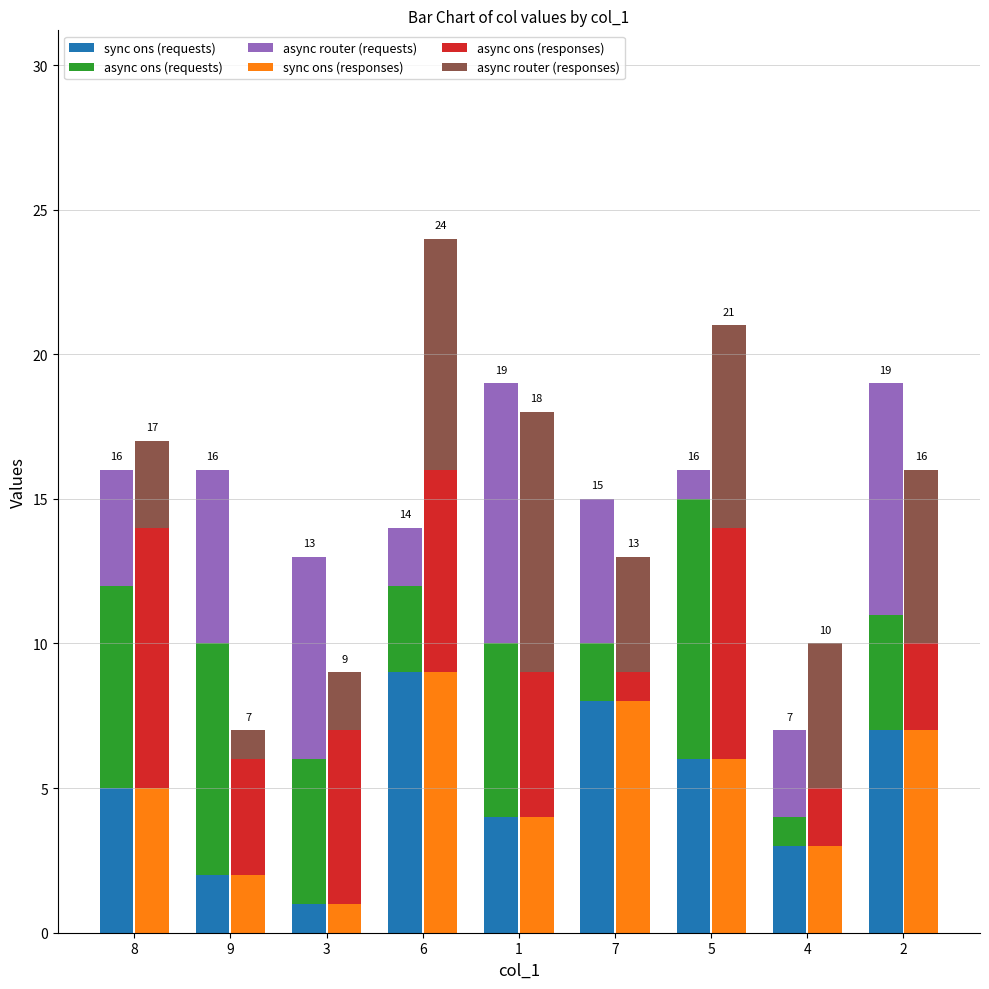

Are the bars grouped side by side (vs. stacked)?

Yes